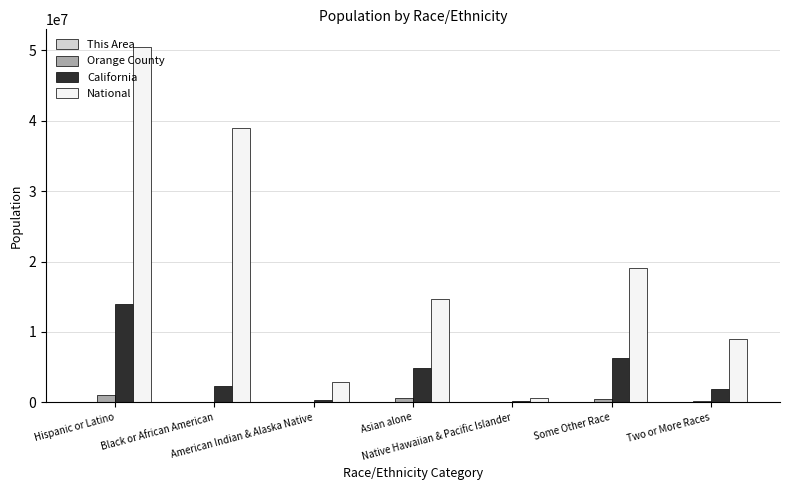

Which series has the largest total across all categories?

National